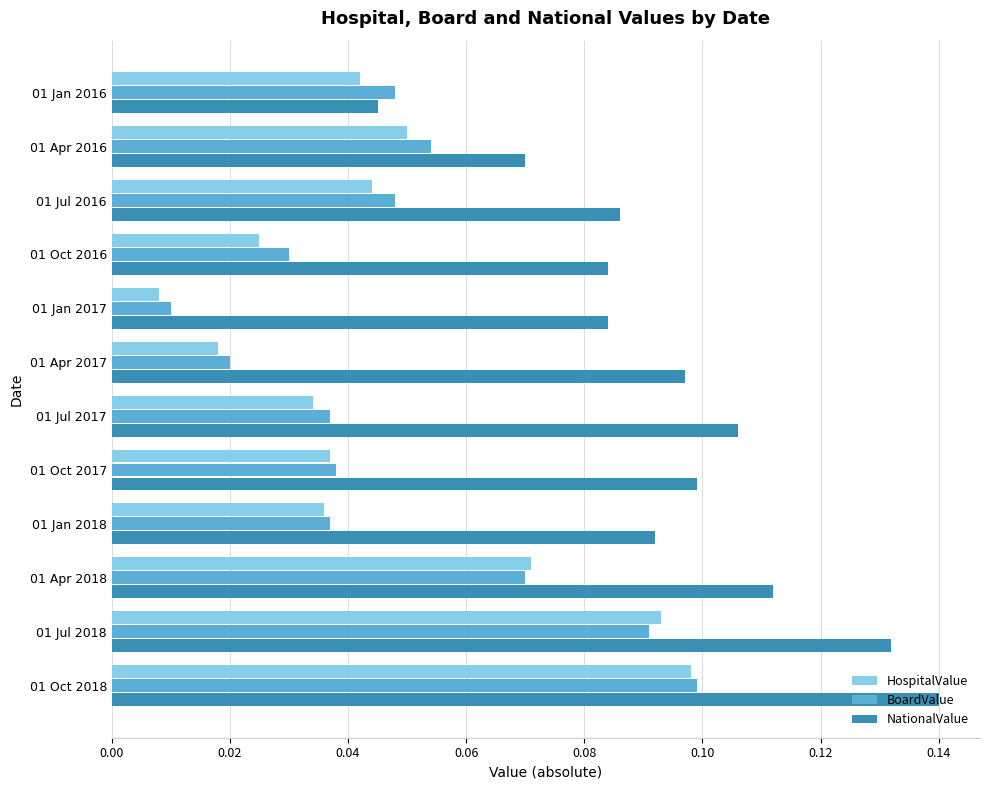

How many BoardValue values are between 0 and 1?

12